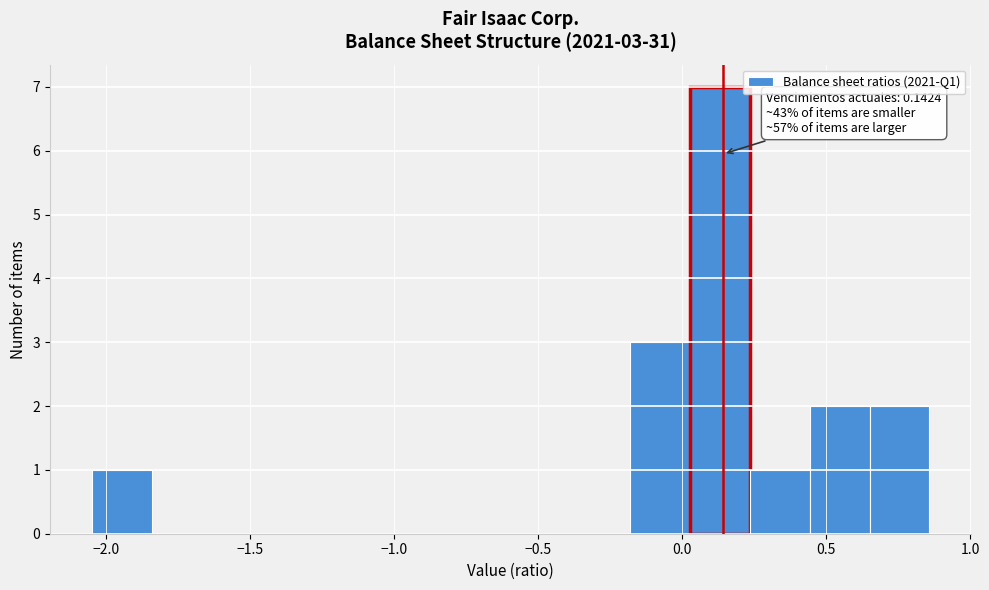

Over which range of the x-axis is the bar tallest?

0.05 to 0.25